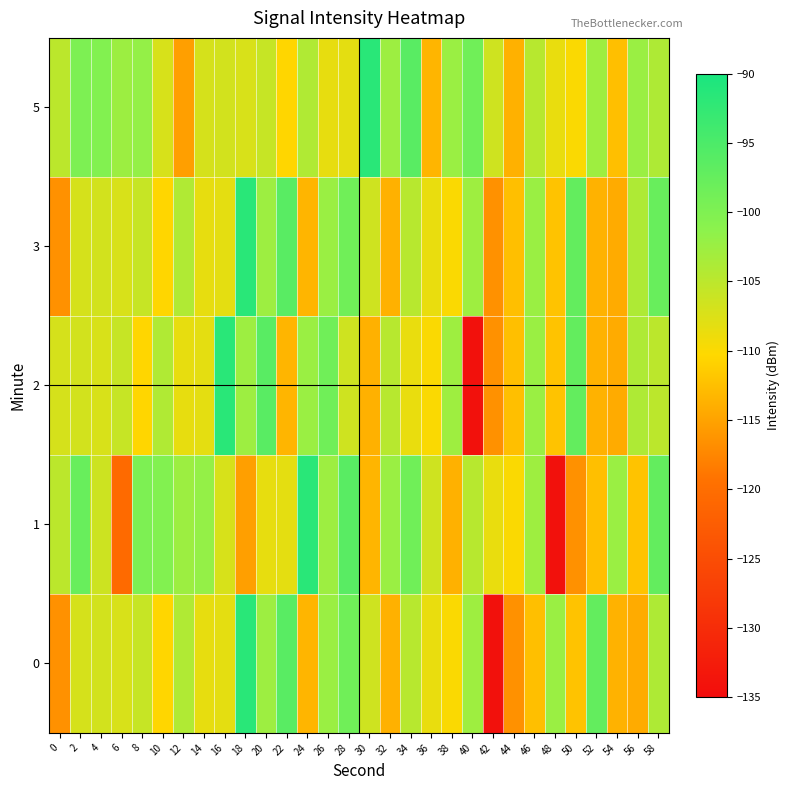

Count the number of data series in this chart.

5